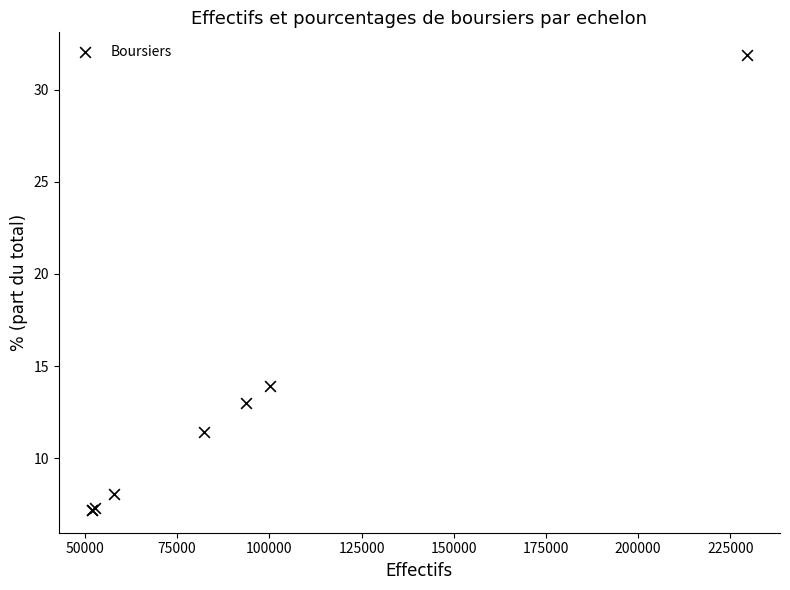

What Y value in the scatter plot is closest to 19?

13.9